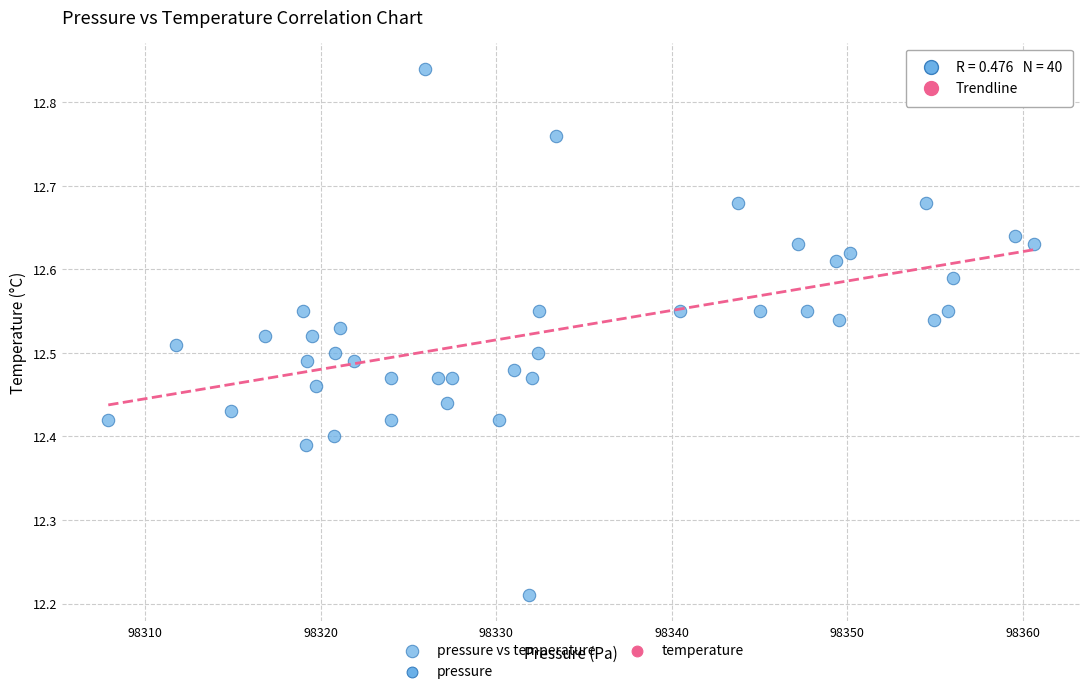

What is the range of Y values (max minus min)?

0.6